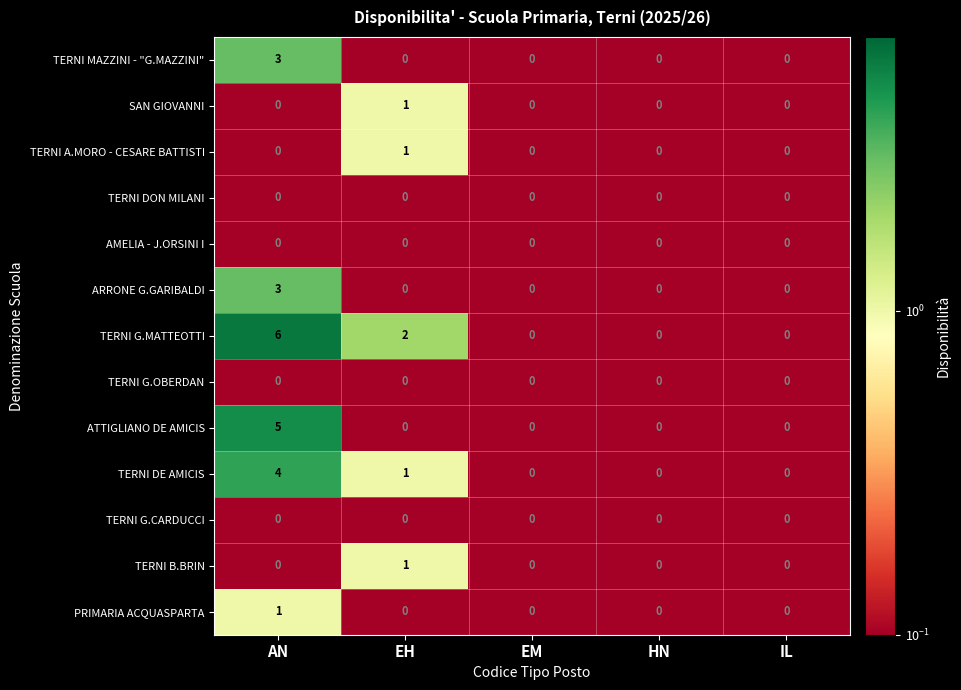

What is the sum of all TERNI G.MATTEOTTI values?

8